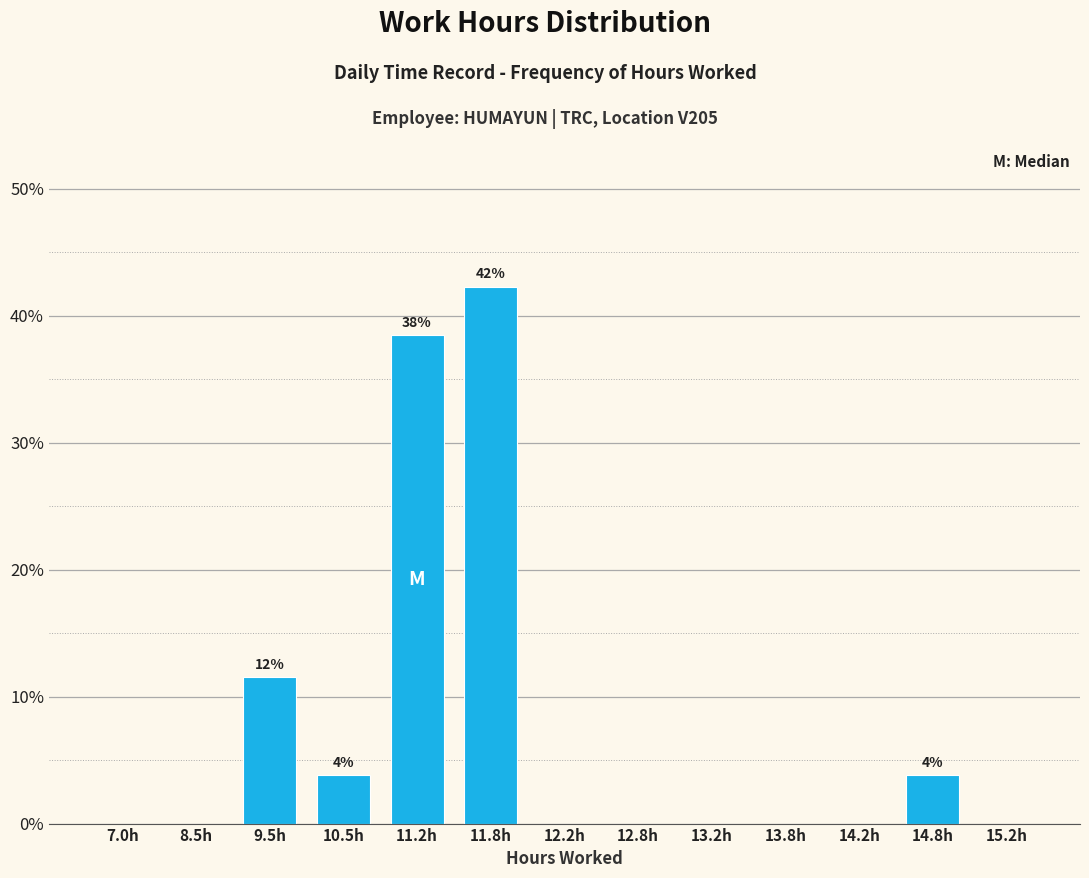

Reading left to right, list all the values displayed in this chart.

7.0h=0.0	8.5h=0.0	9.5h=11.5	10.5h=3.8	11.2h=38.5	11.8h=42.3	12.2h=0.0	12.8h=0.0	13.2h=0.0	13.8h=0.0	14.2h=0.0	14.8h=3.8	15.2h=0.0